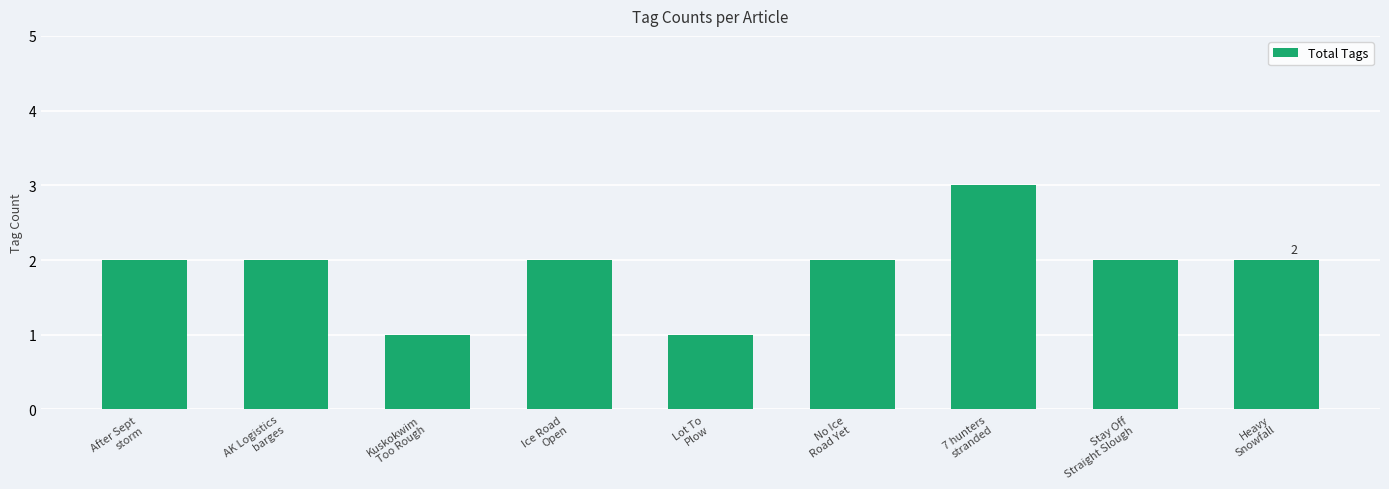

How many distinct data groups are displayed?

1